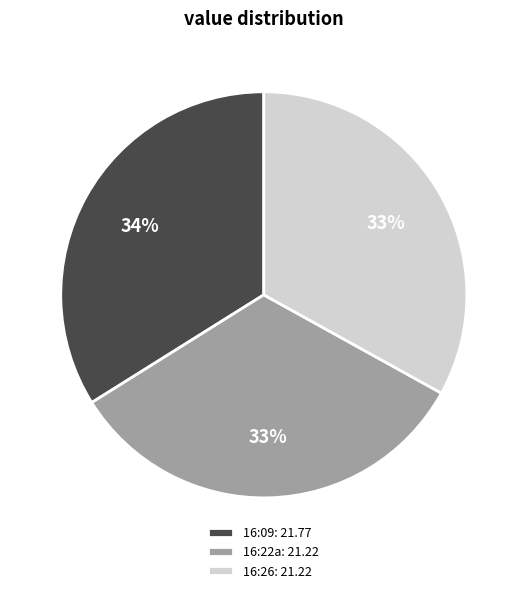

Is the sum of 16:22a: 21.22 and 16:09: 21.77 greater than half?

Yes